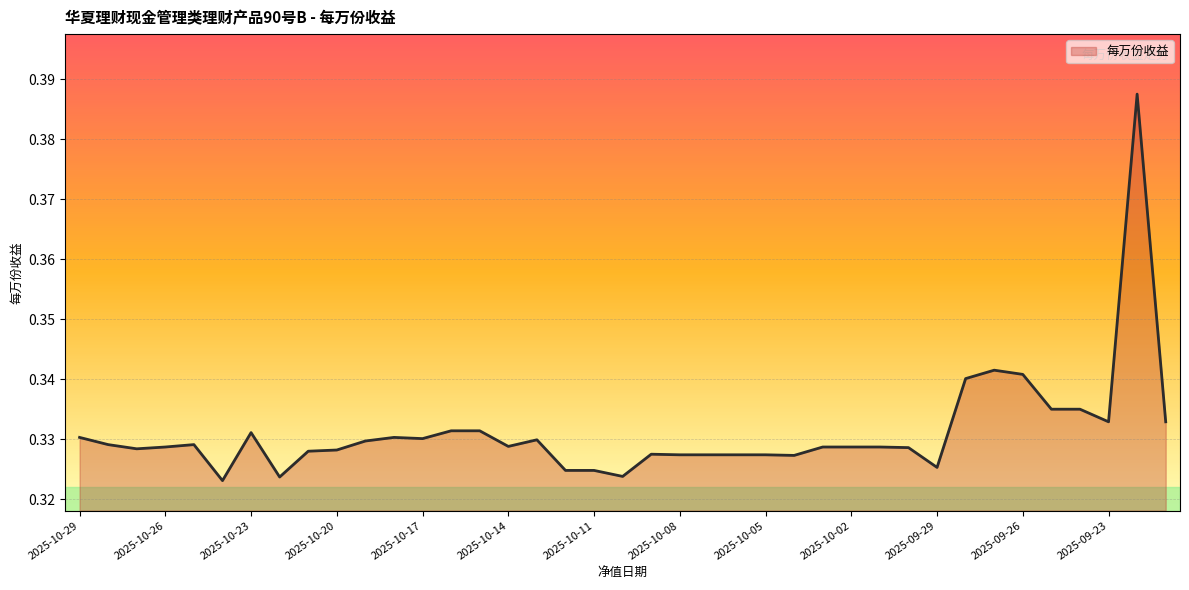

What is the minimum value shown in the chart?

0.3